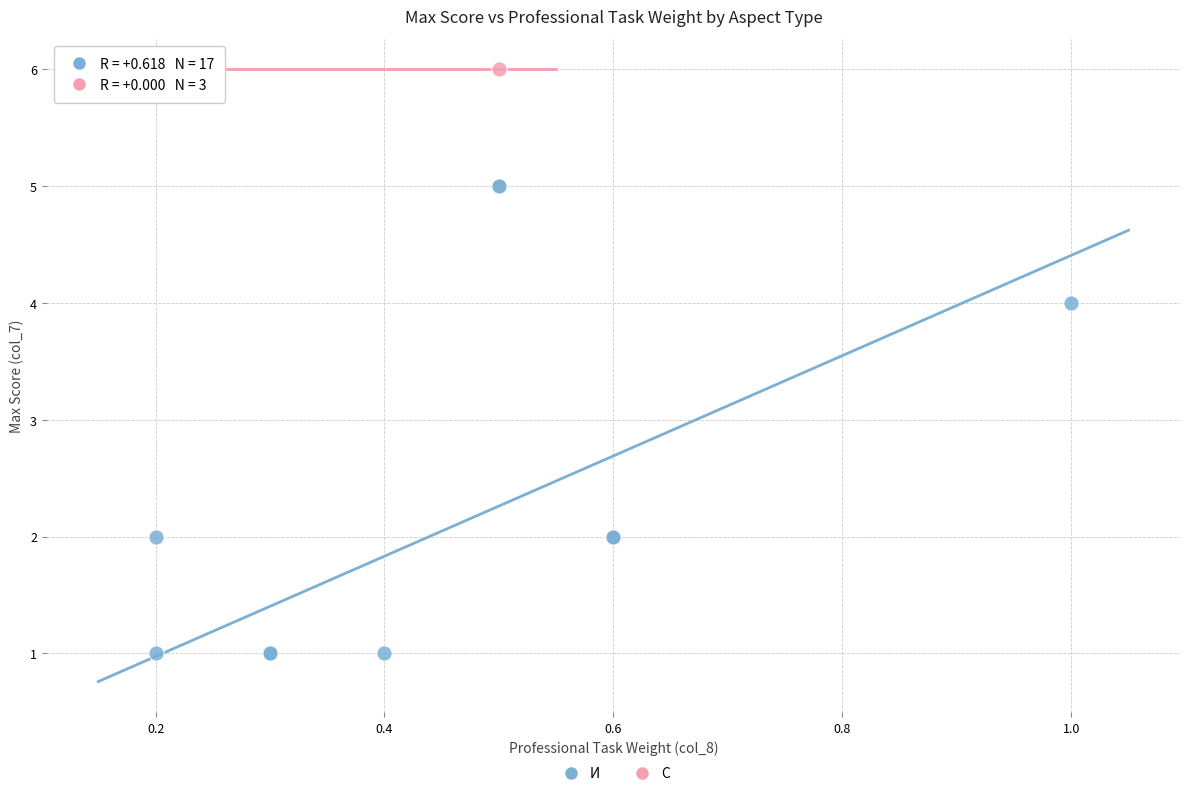

Which series contains the highest Y value?

С